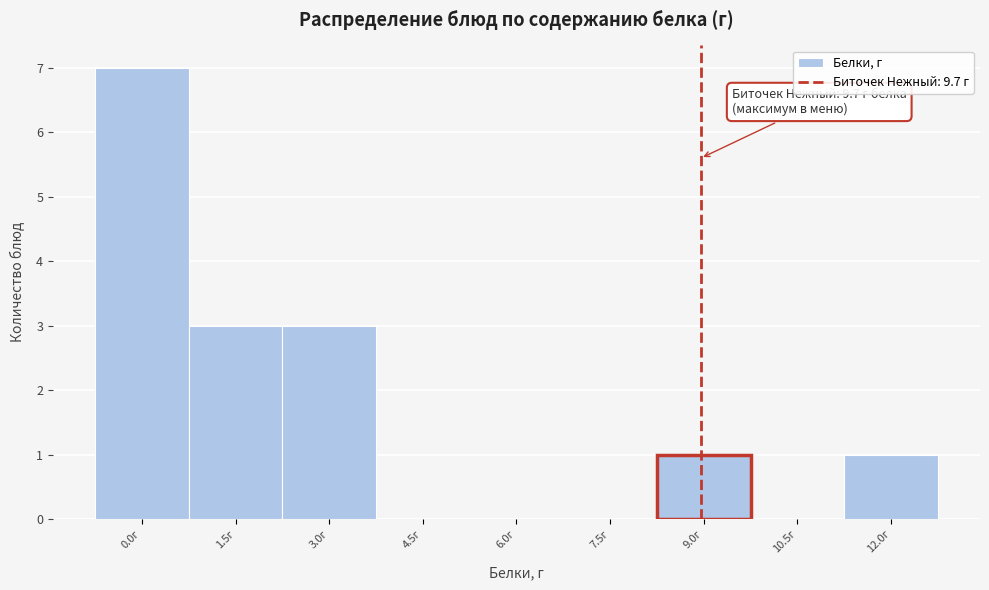

Reading left to right, extract all data points from this chart.

0.0г=7	1.5г=3	3.0г=3	4.5г=0	6.0г=0	7.5г=0	9.0г=1	10.5г=0	12.0г=1